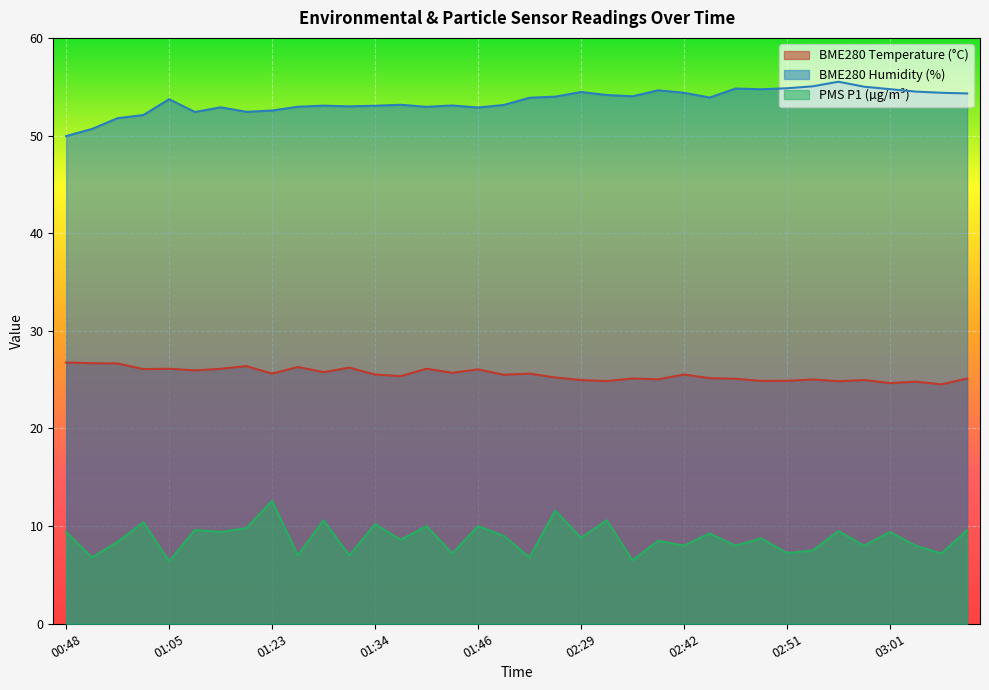

Which category has the lowest value in the BME280_humidity series?

00:48